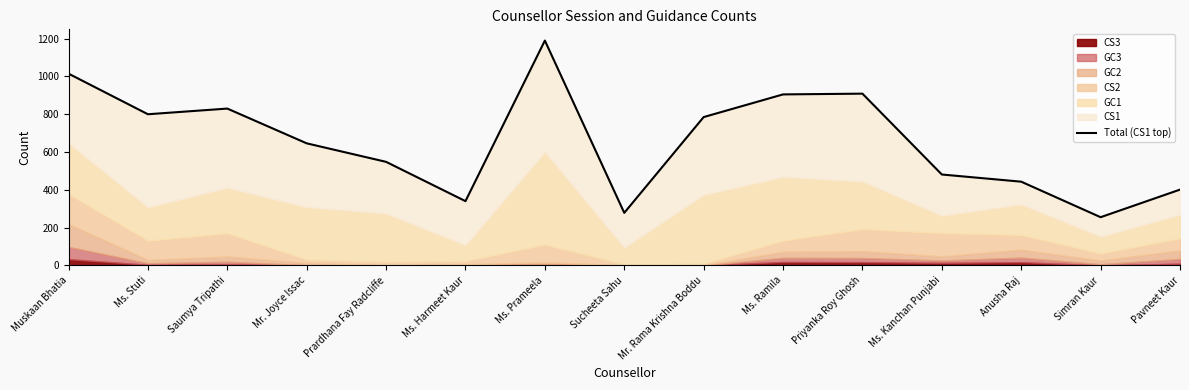

Is it true that the value at Prardhana Fay Radcliffe is 548?

True